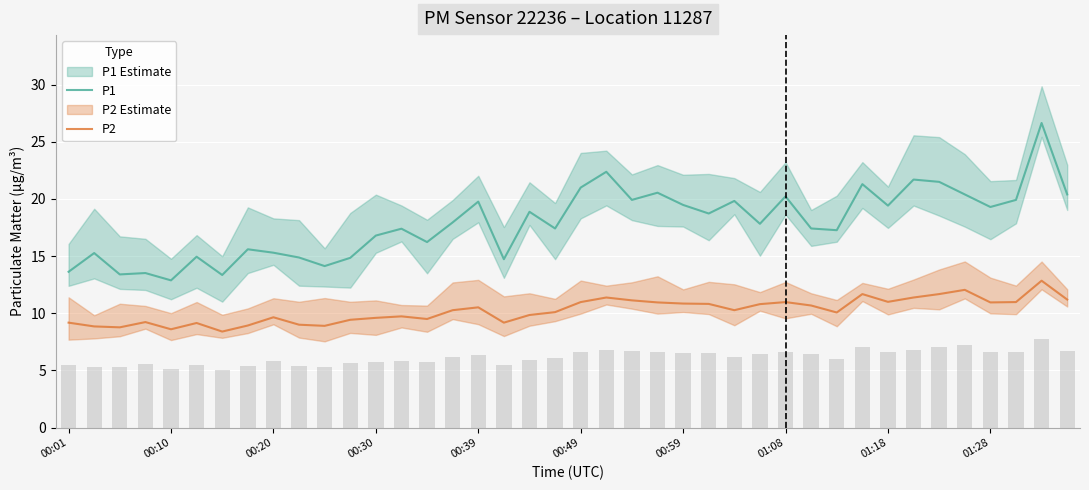

Reading left to right, transcribe all the data shown in this chart.

P1: 13.6	15.3	13.4	13.5	12.9	14.9	13.3	15.6	15.3	14.9	14.1	14.8	16.8	17.4	16.2	17.9	19.8	14.7	18.9	17.4	21.0	22.4	19.9	20.6	19.5	18.7	19.8	17.8	20.2	17.4	17.3	21.3	19.4	21.7	21.5	20.4	19.3	19.9	26.6	20.4
P2: 9.2	8.8	8.8	9.2	8.6	9.2	8.4	8.9	9.7	9.0	8.9	9.4	9.6	9.7	9.5	10.3	10.5	9.2	9.8	10.1	11.0	11.4	11.1	10.9	10.8	10.8	10.3	10.8	11.0	10.7	10.1	11.7	11.0	11.4	11.7	12.1	10.9	11.0	12.8	11.2